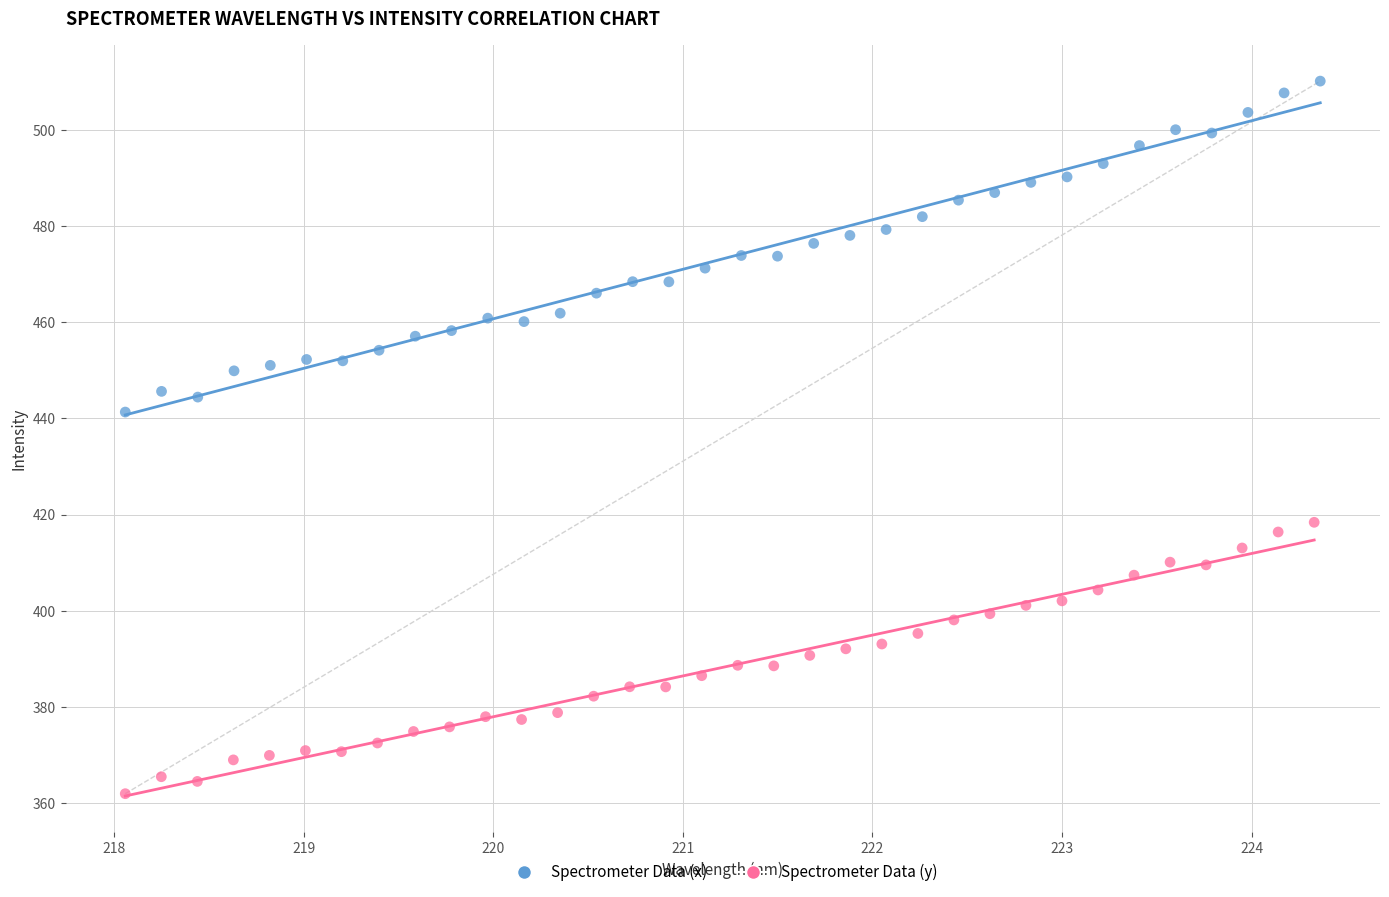

Which series reaches the maximum Y coordinate?

Spectrometer Data (x)